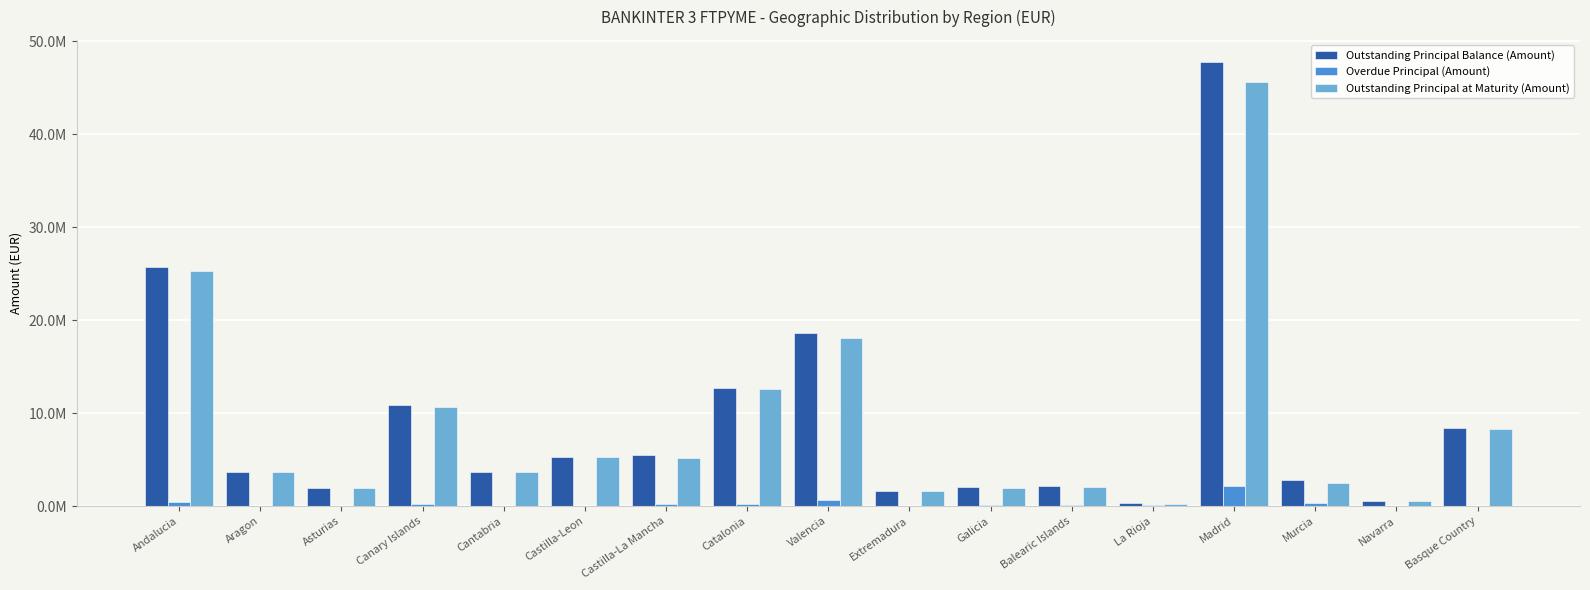

Does the chart contain stacked bars?

No